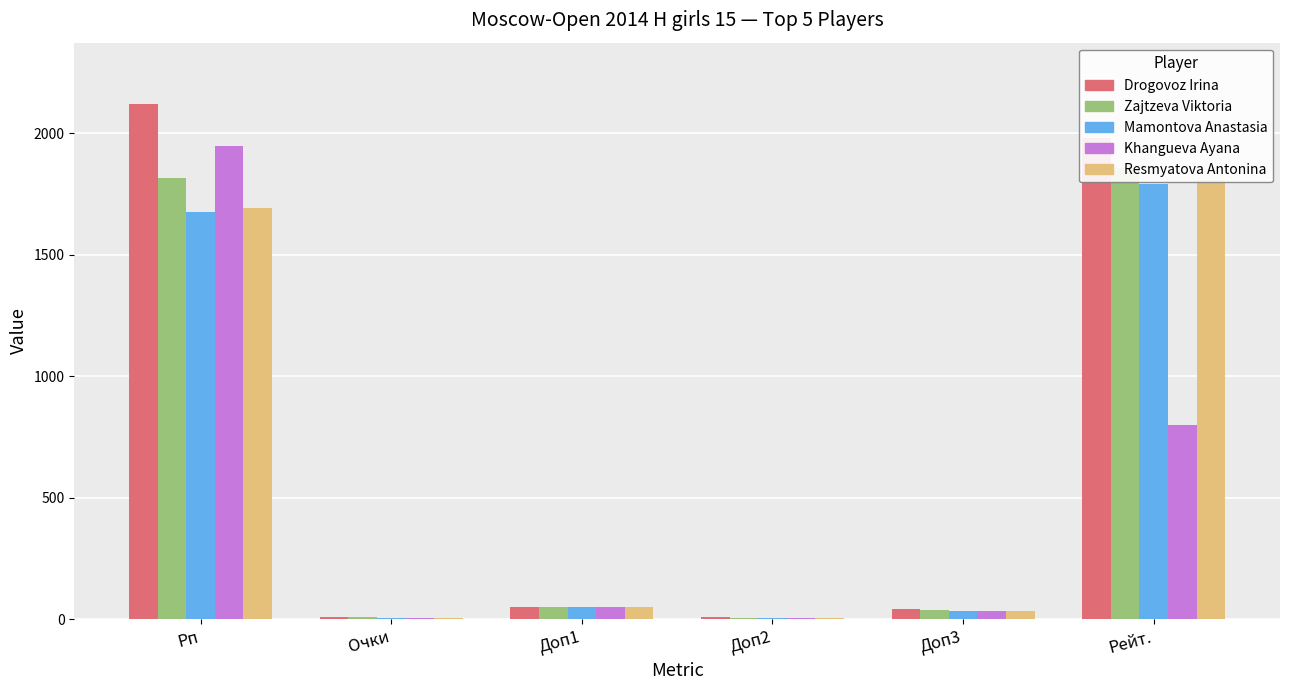

What is the difference between the Zajtzeva Viktoria values at Рп and Доп2?

1809.0